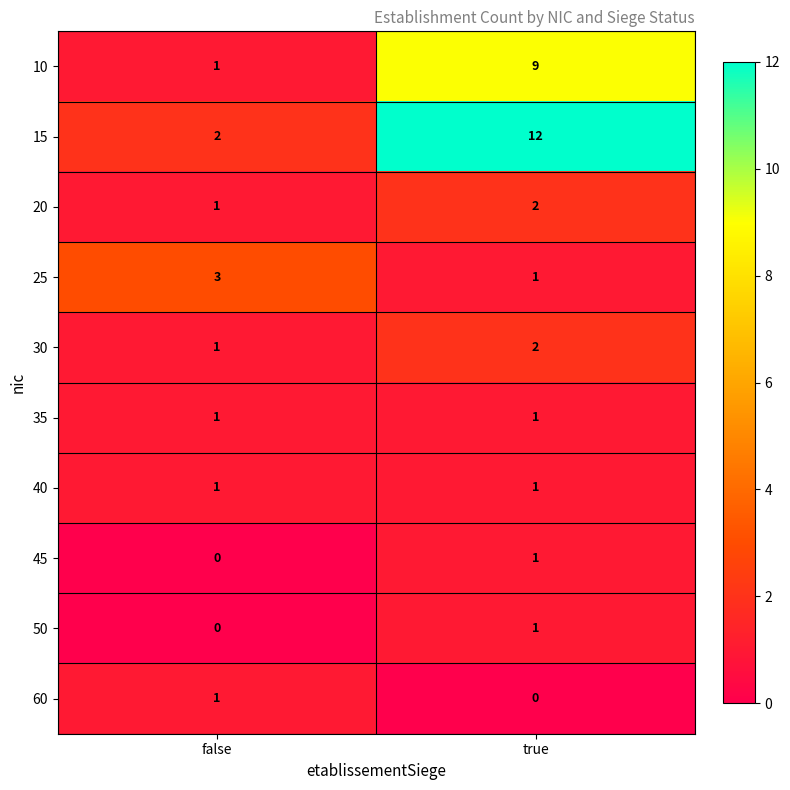

Which series has the widest spread of values?

15